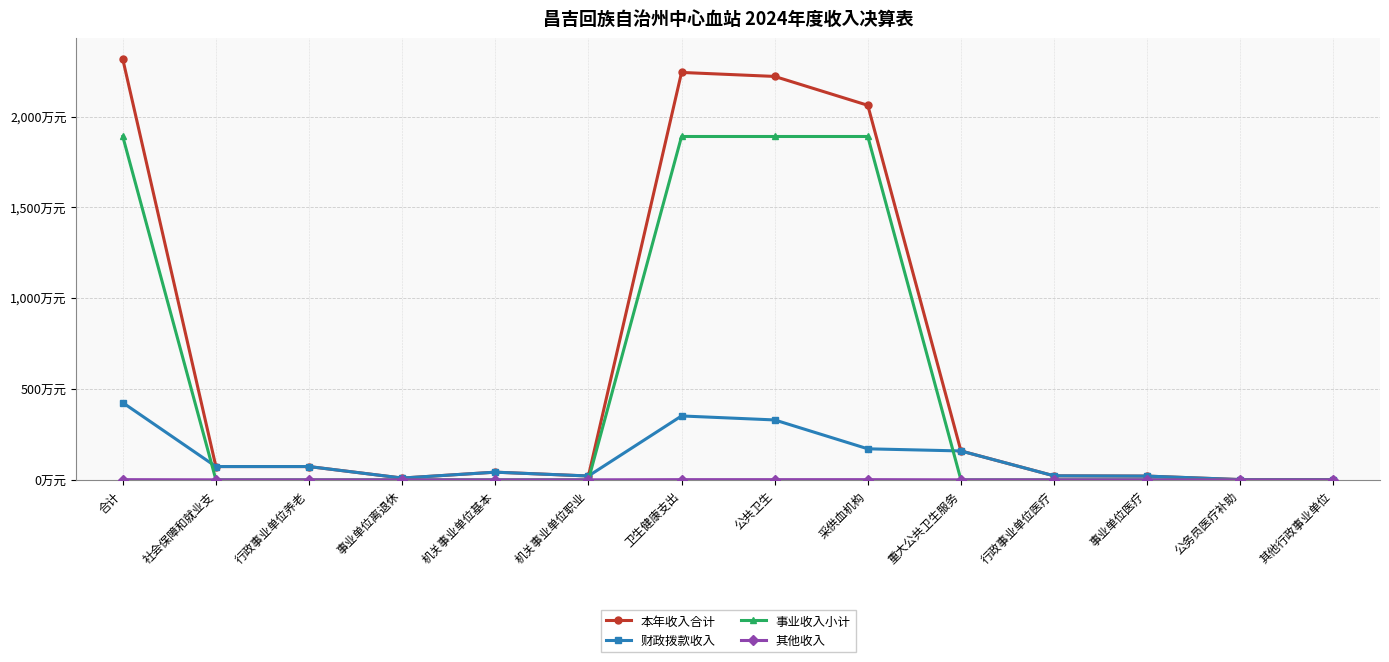

Does the chart have visible grid lines?

Yes